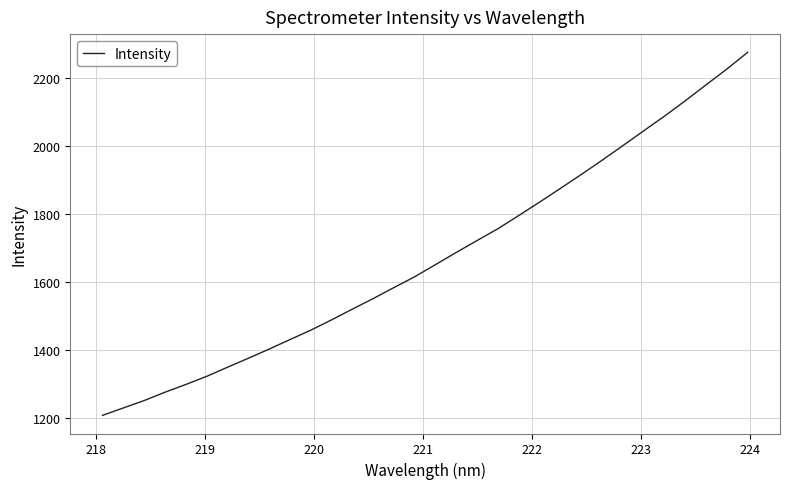

What is the greatest value displayed?

2274.5